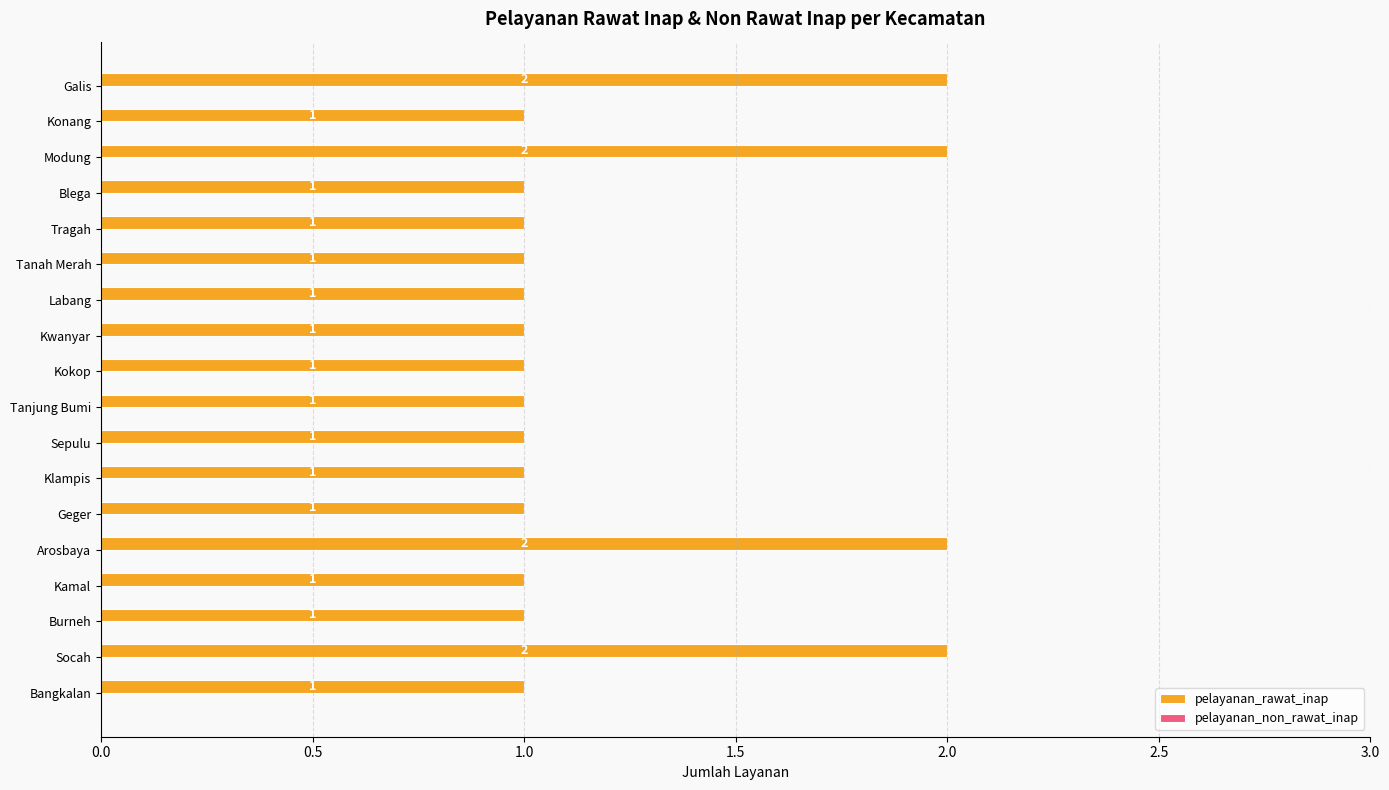

Approximately how many times larger is the value at Blega compared to Konang?

1.0